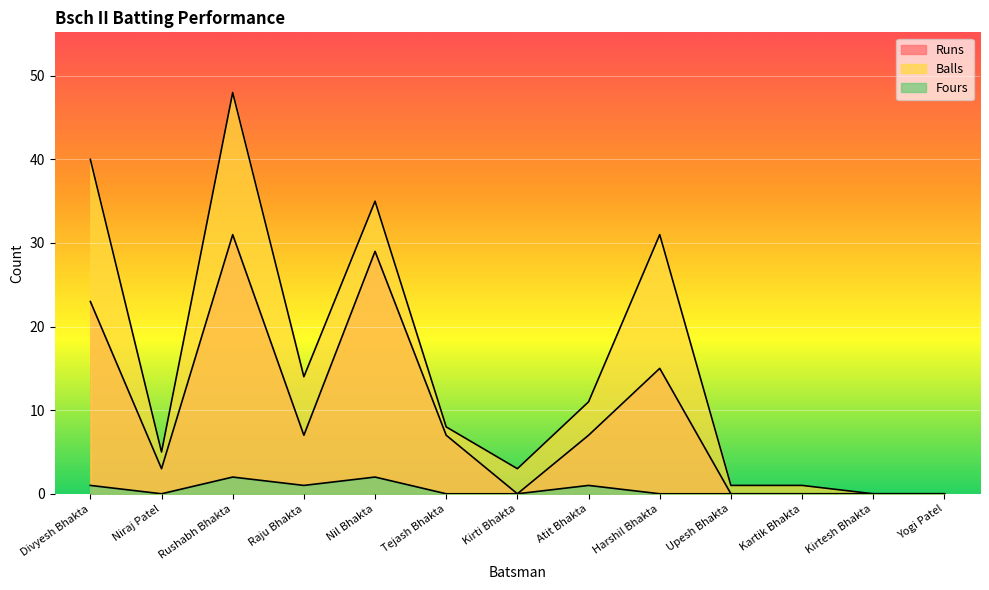

Reading right to left, list all the values displayed in this chart.

Runs: 0	0	0	0	15	7	0	7	29	7	31	3	23
Balls: 0	0	1	1	31	11	3	8	35	14	48	5	40
Fours: 0	0	0	0	0	1	0	0	2	1	2	0	1